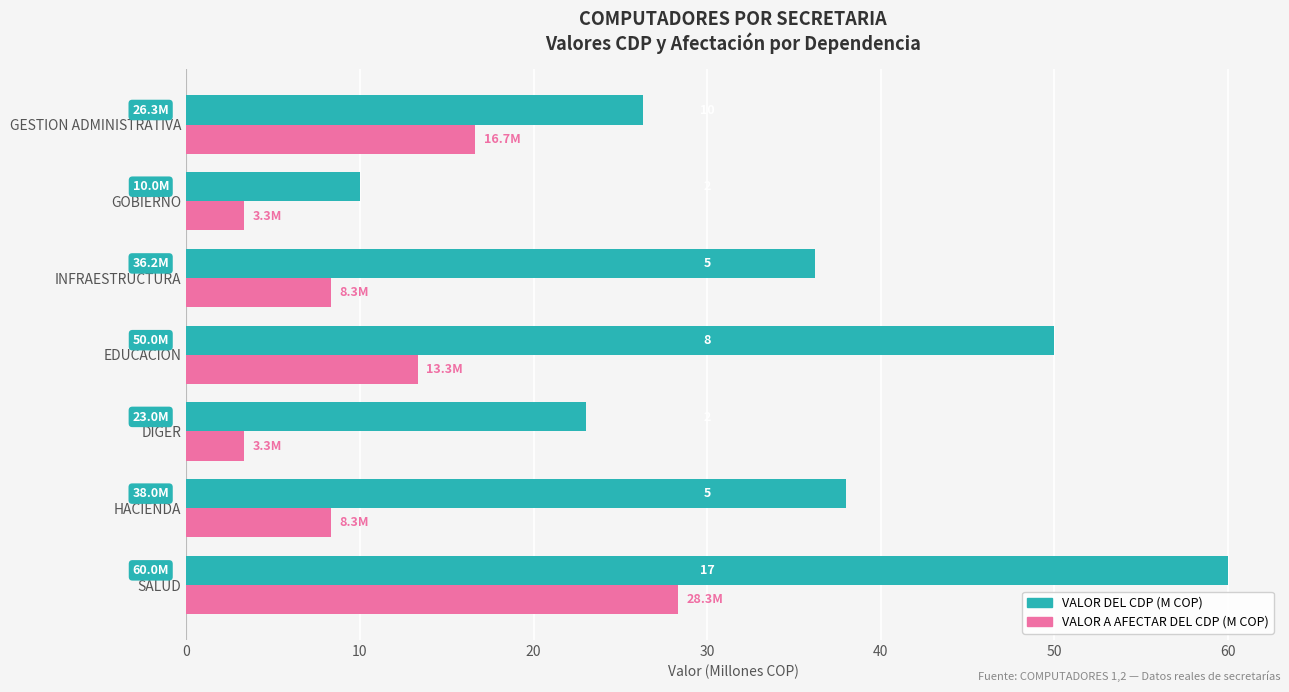

Does the chart contain stacked bars?

No